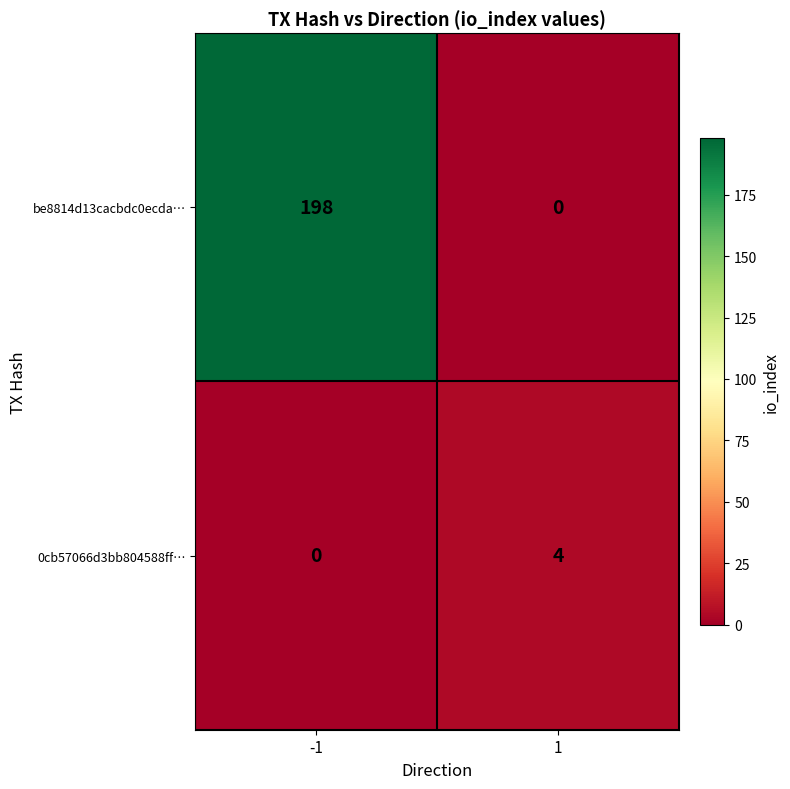

Read the 0cb57066d3bb804588ff… value at 1.

4